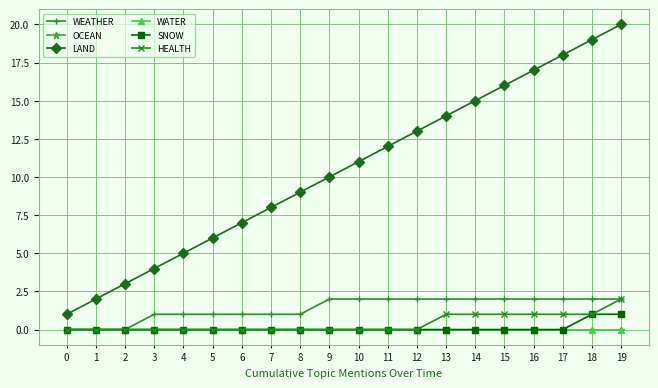

Rank the series at 19 from lowest to highest value.

OCEAN, WATER, SNOW, WEATHER, HEALTH, LAND